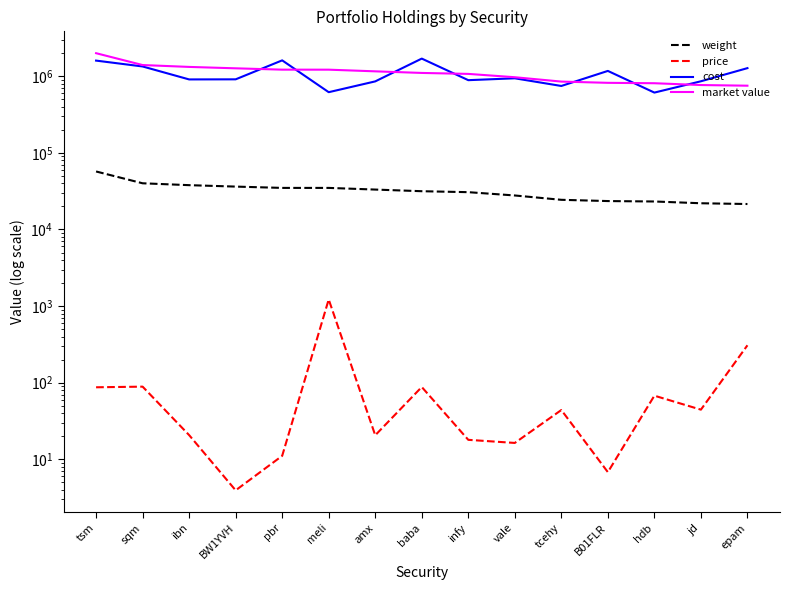

Count the number of categories in the chart.

15